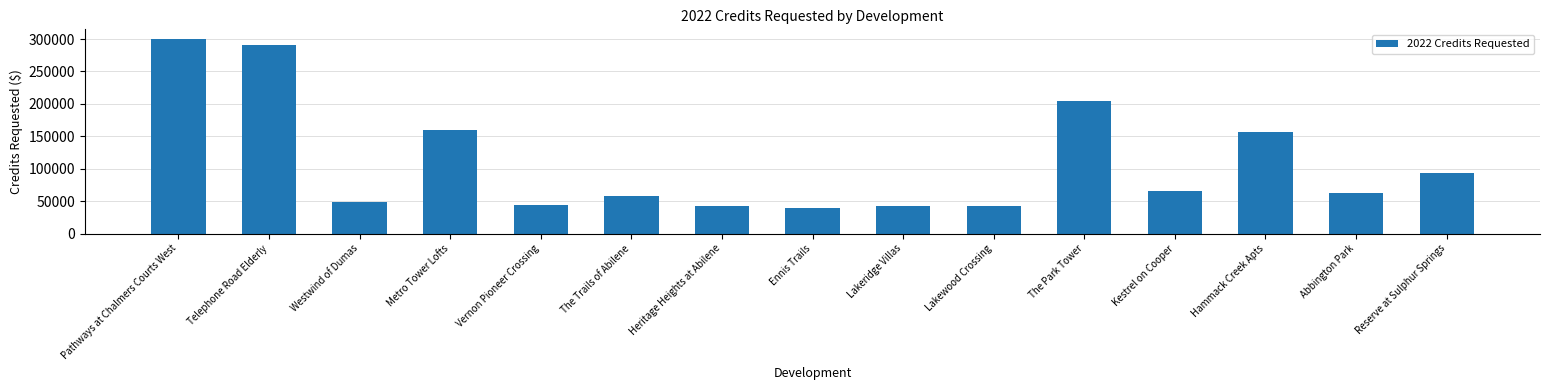

What is the minimum value shown in the chart?

40000.0